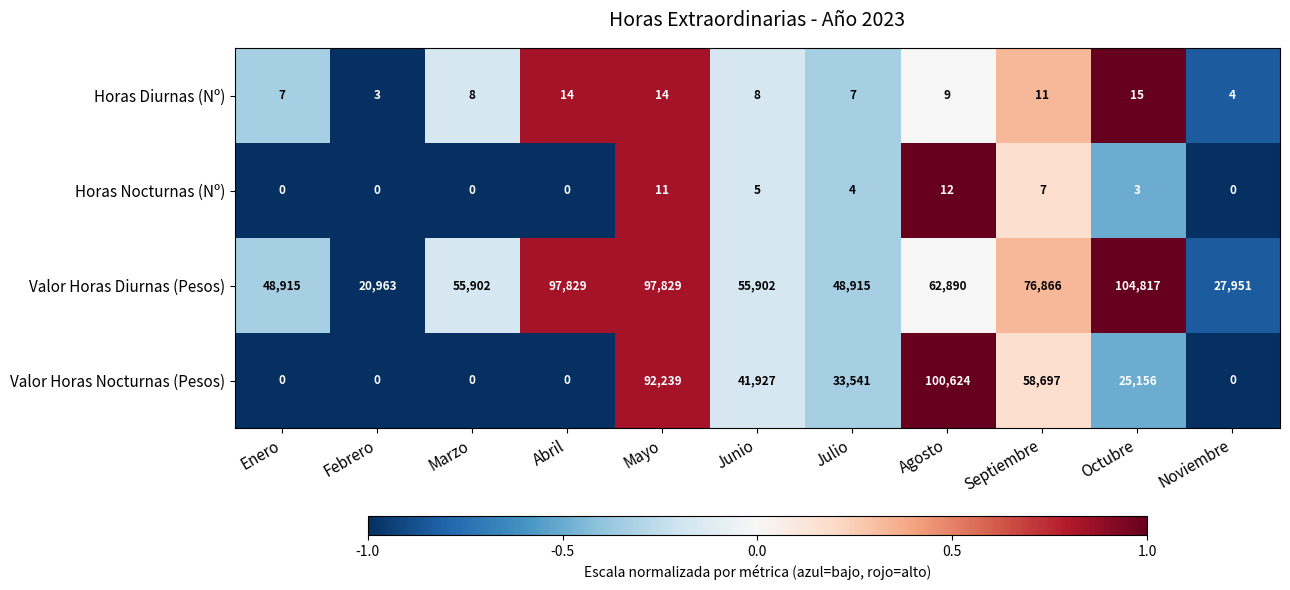

How many data points does each series have?

11